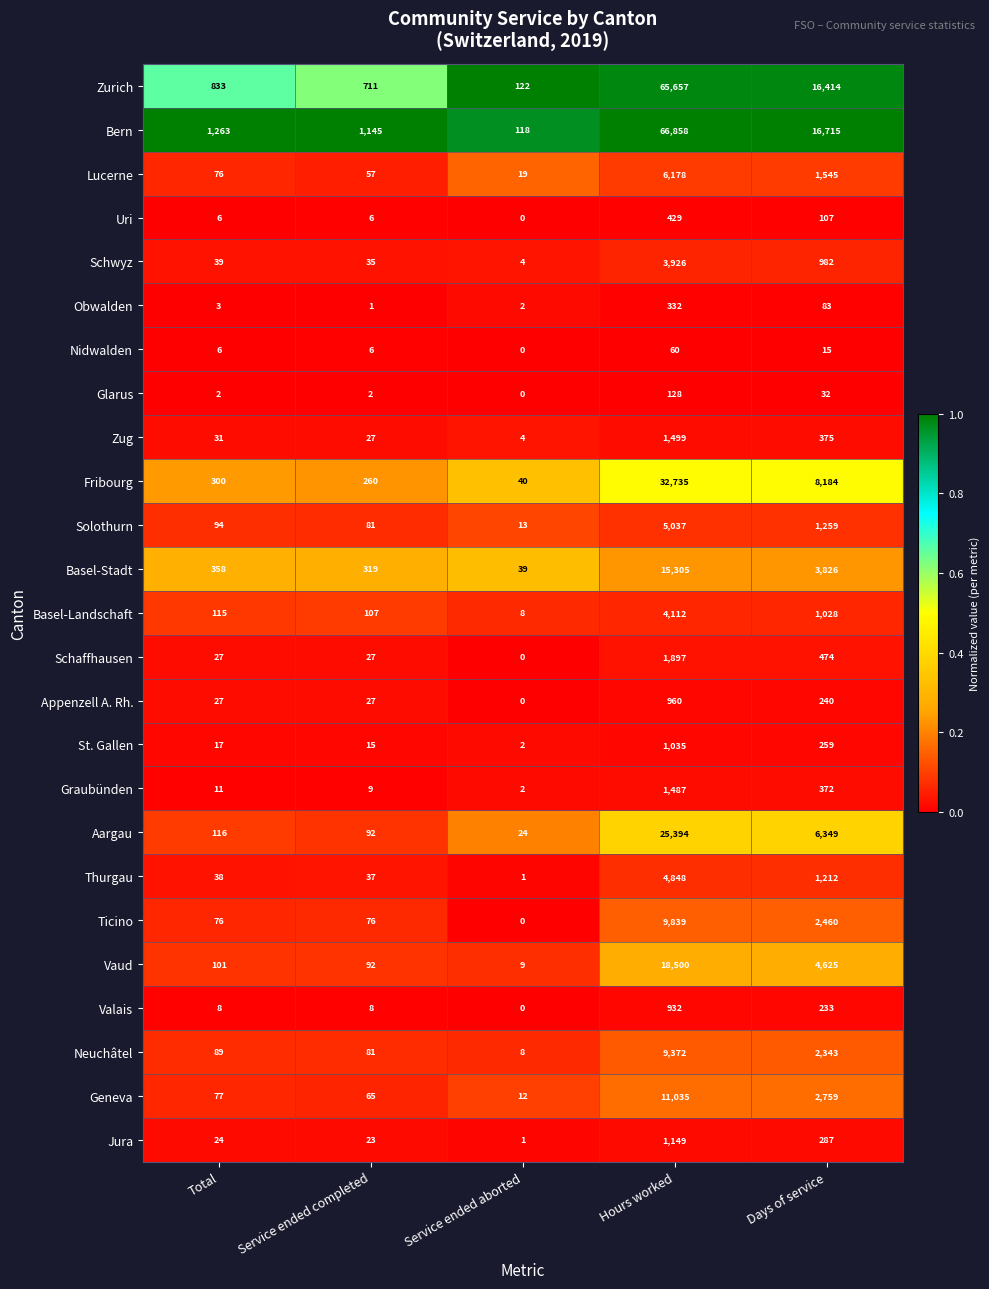

List the labels in order of Graubünden value, largest first.

Hours worked, Days of service, Total, Service ended completed, Service ended aborted